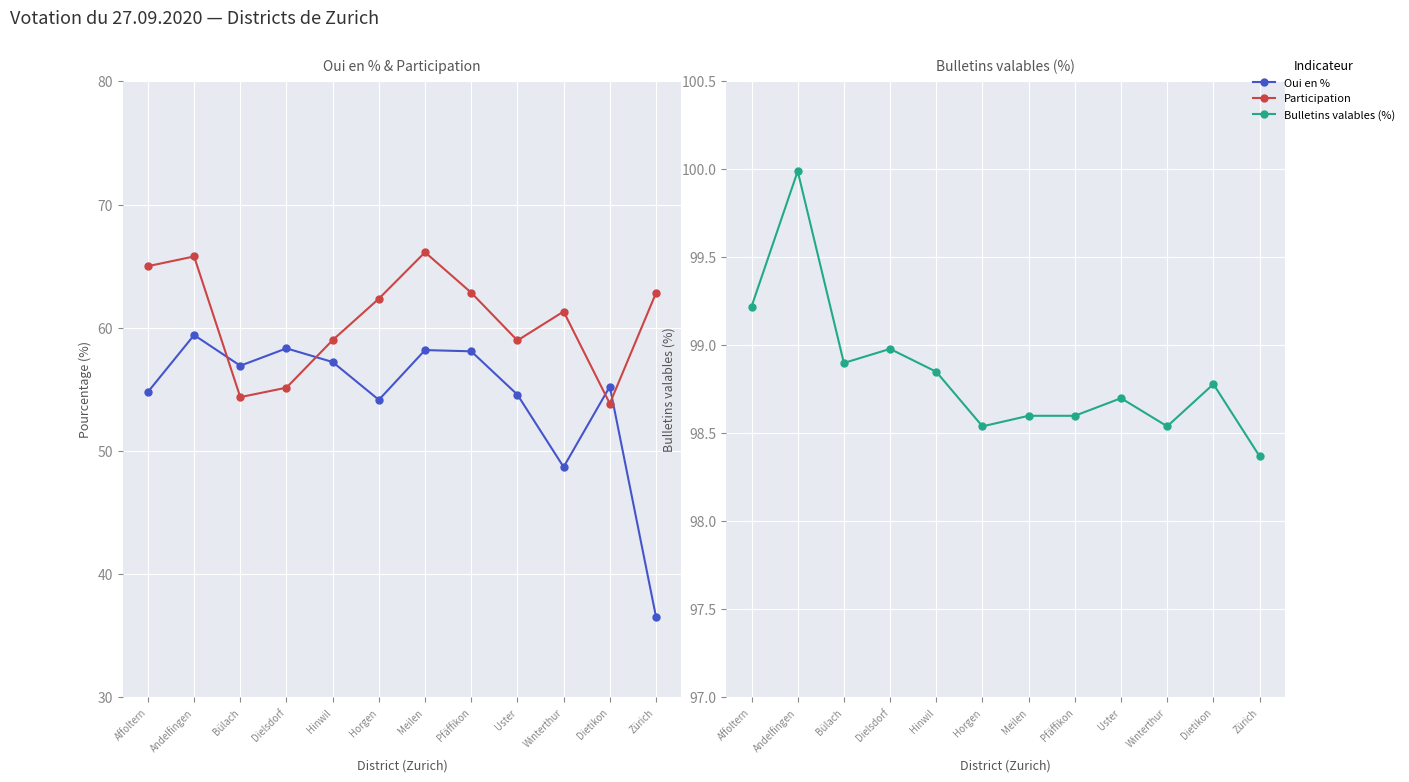

At which label is Bulletins valables (%) closest to 99?

Dielsdorf